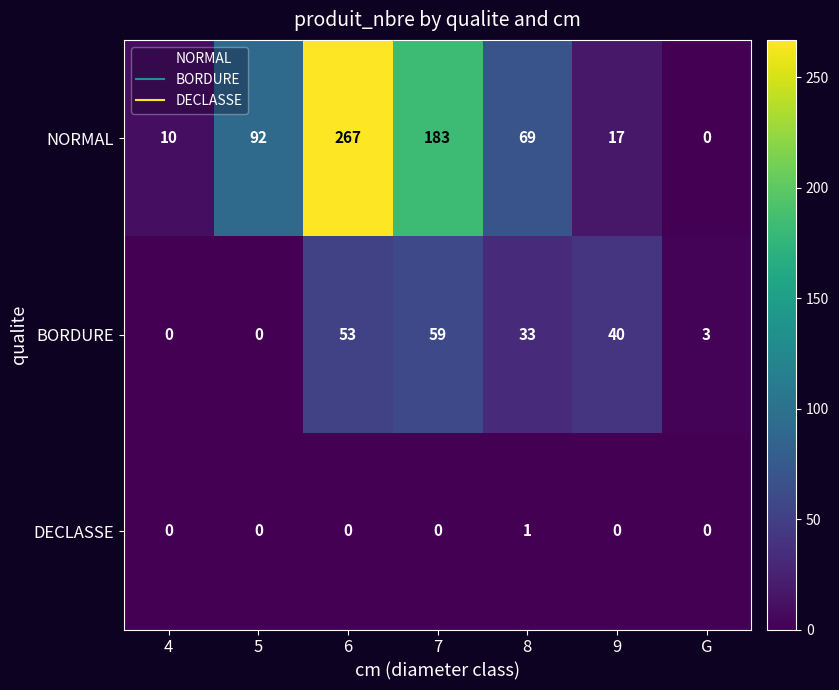

Which series has the largest range (max minus min)?

NORMAL